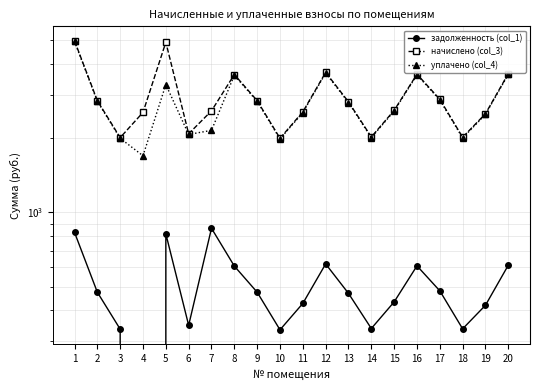

Is this an area chart (filled region under the line)?

No